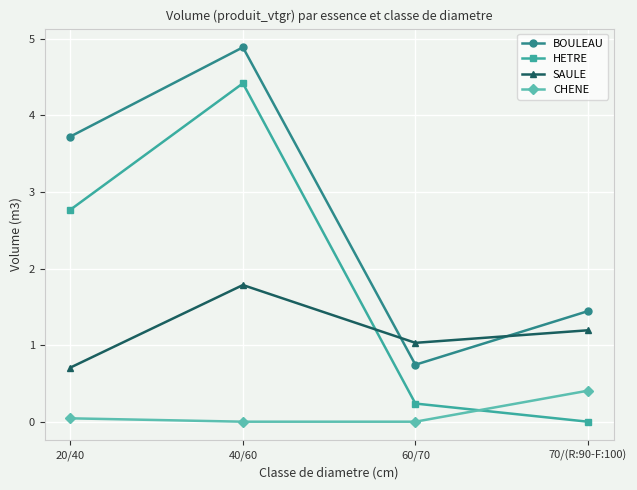

How many distinct data groups are displayed?

4